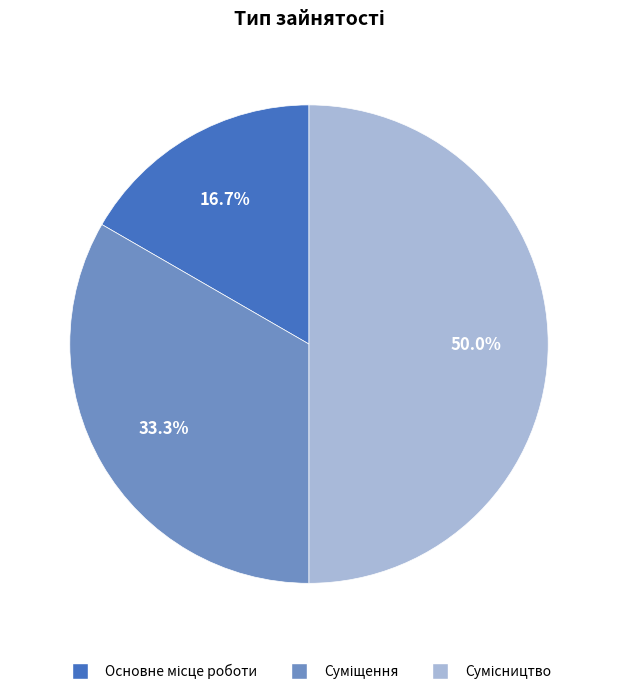

To the nearest percent, what is the average slice percentage?

33%